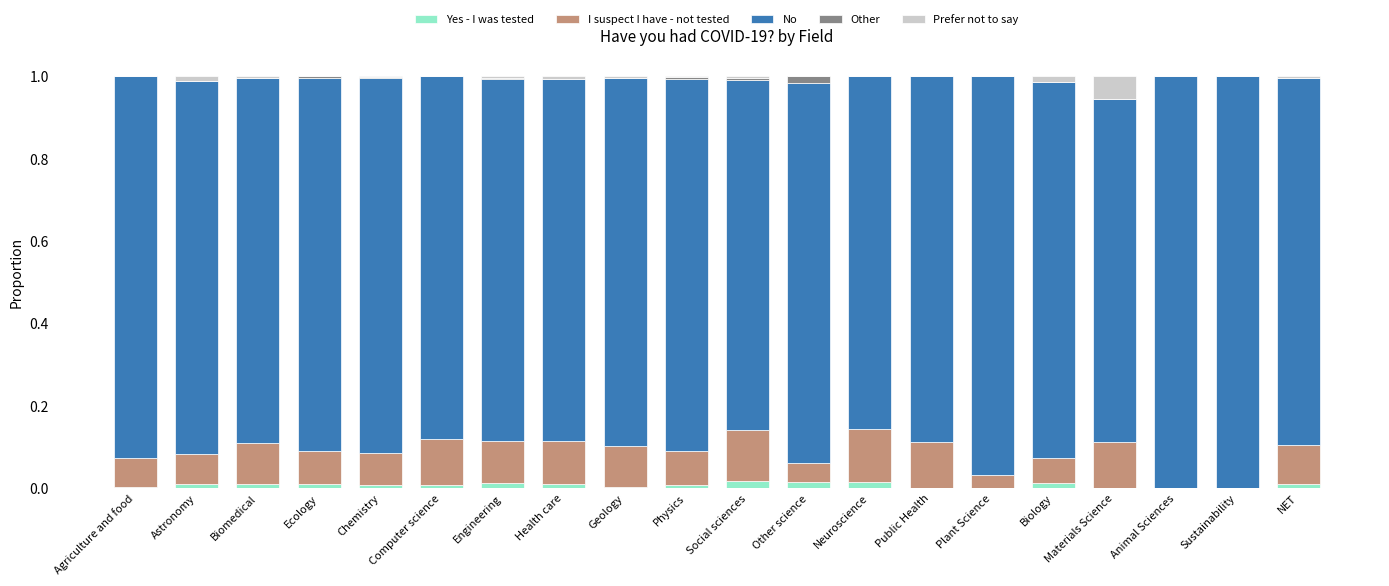

Count the number of categories in the chart.

20